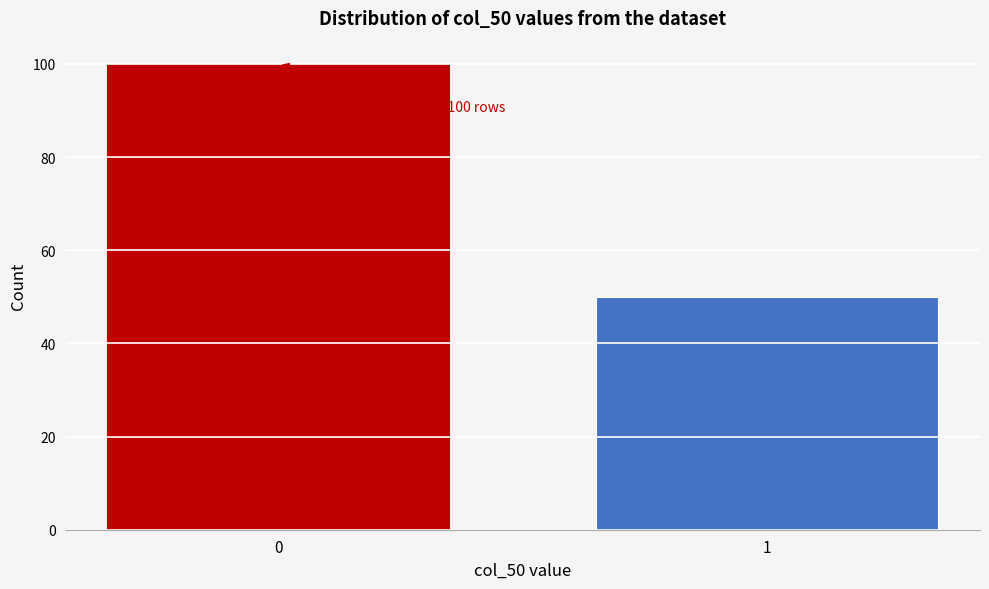

Reading left to right, list all the values displayed in this chart.

0=100	1=50